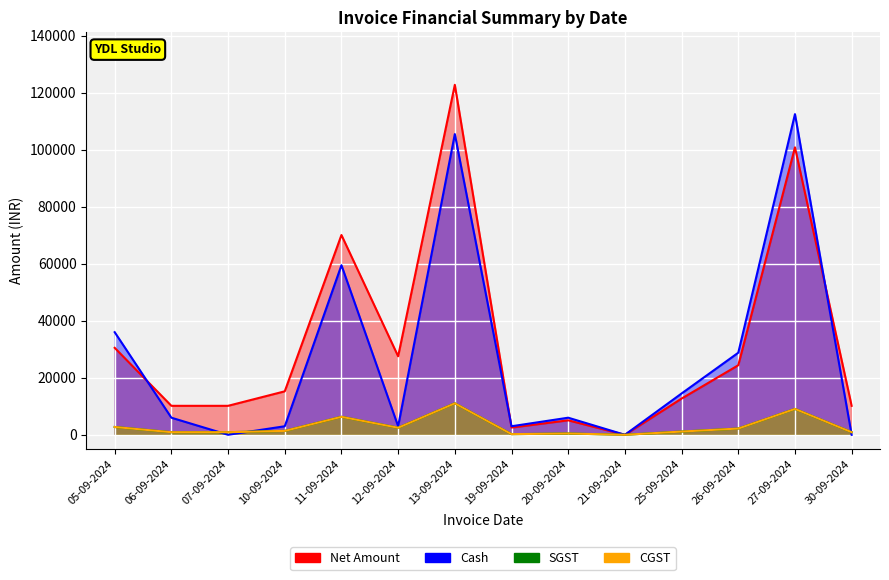

What is the total value across all series at 12-09-2024?

35500.0